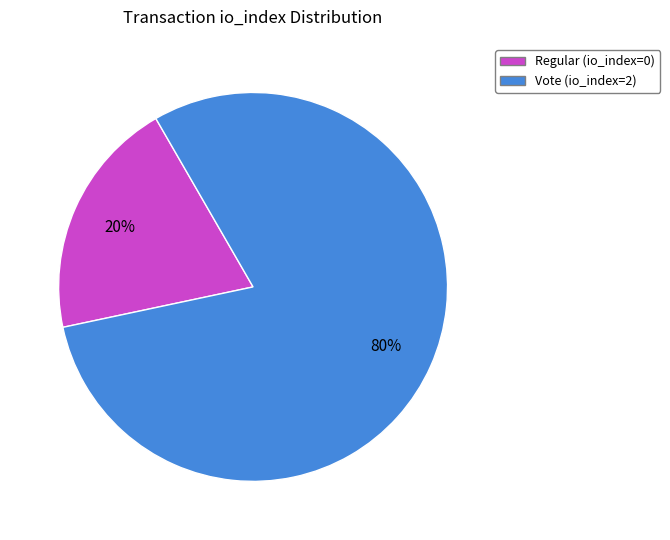

What is the ratio of the value at Vote (io_index=2) to the value at Regular (io_index=0)?

4.0